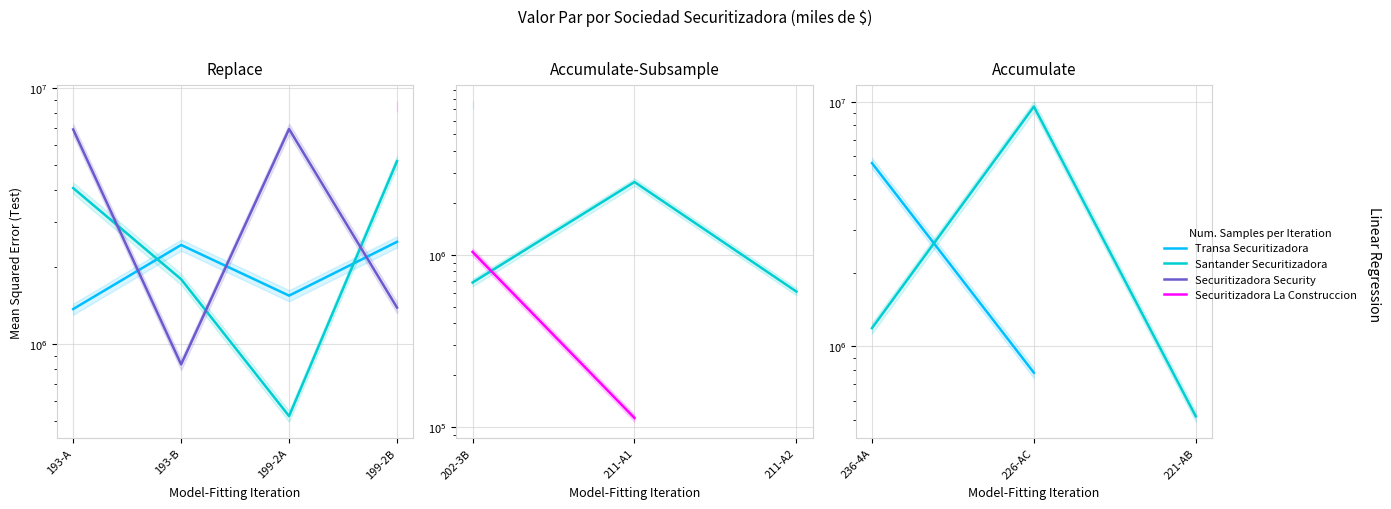

What is the value of the Santander Securitizadora point at the 3rd from the left?

518049.0